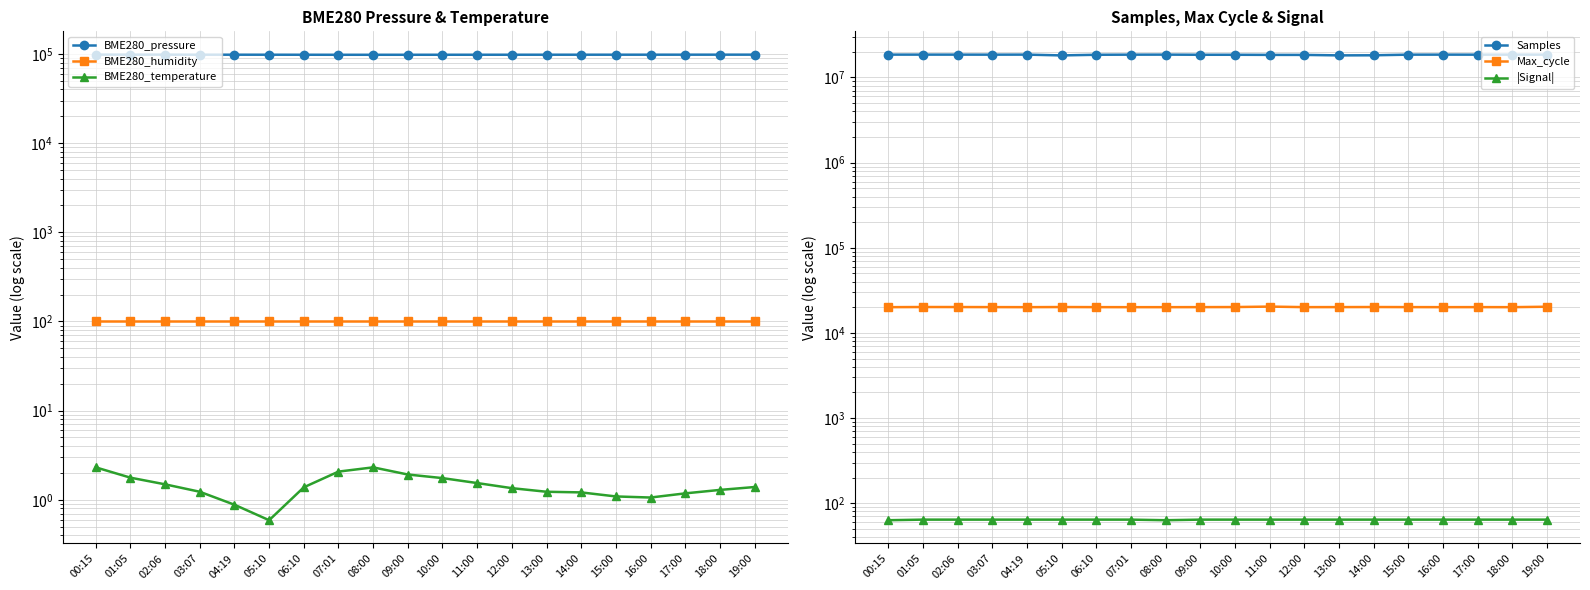

Which series has the widest spread of values?

Samples